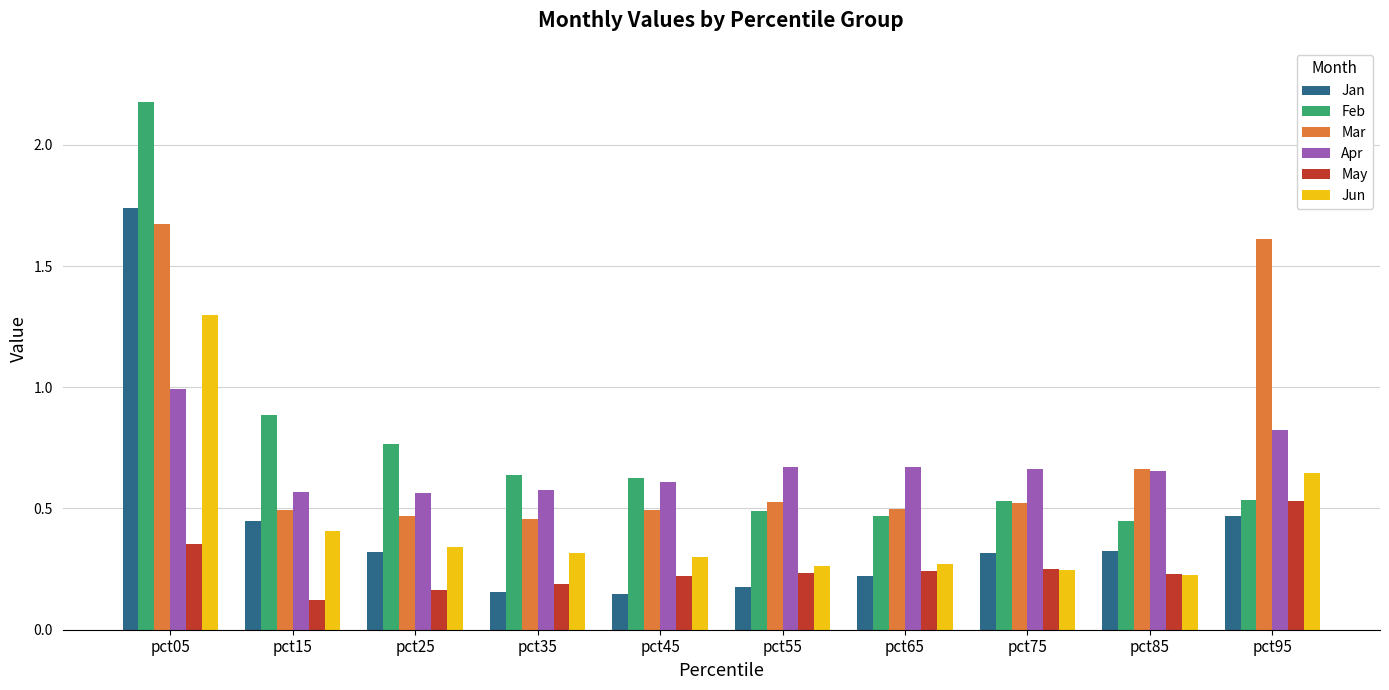

Which series has the widest spread of values?

Feb